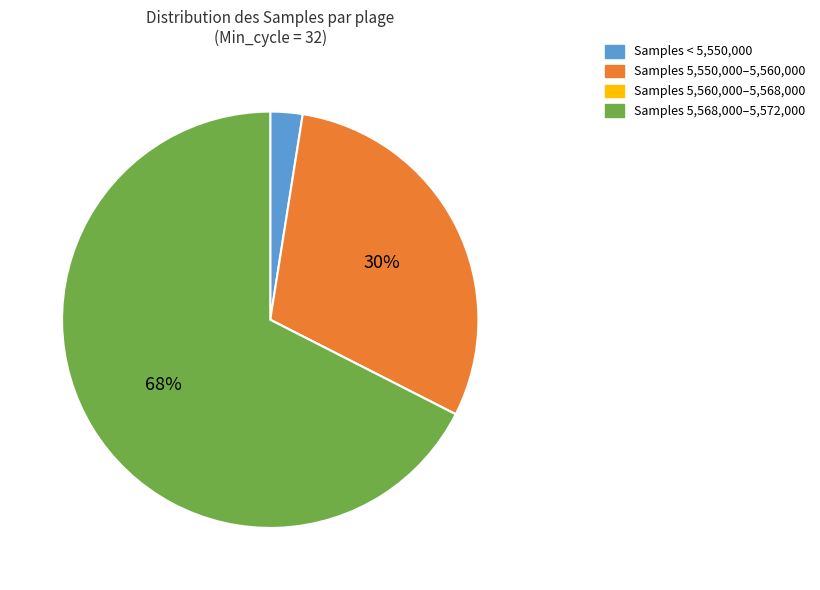

Approximately how many times larger is the value at Samples 5,568,000–5,572,000 compared to Samples 5,550,000–5,560,000?

2.2